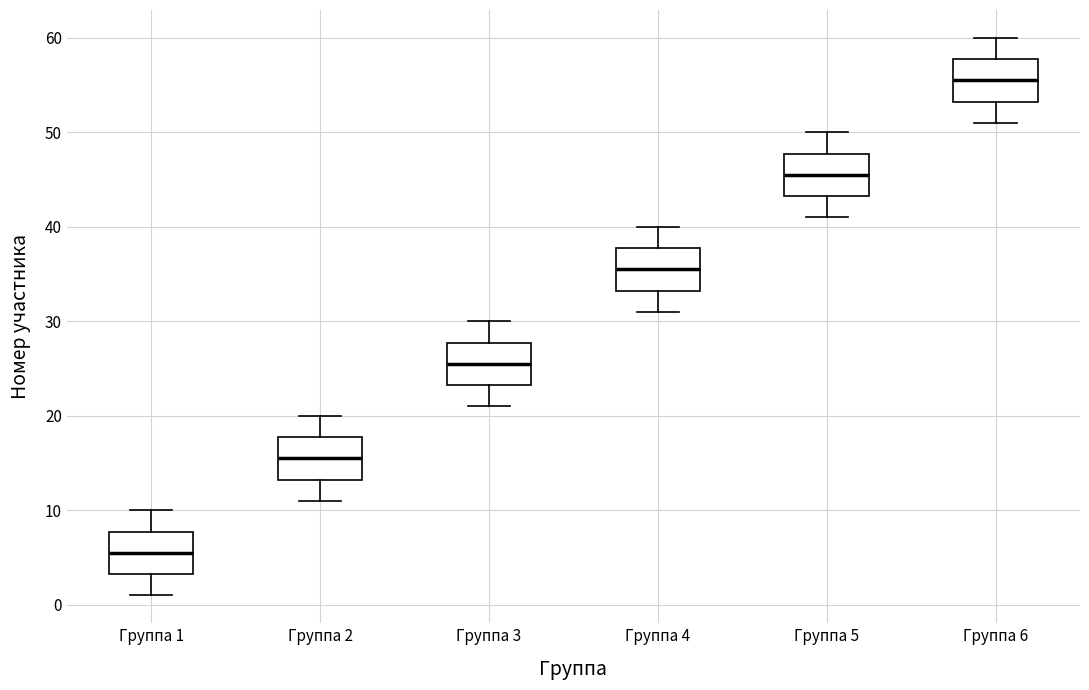

Reading left to right, read every box against the y-axis: the position of its median line, the range the box covers, and the ends of its whiskers. The values are not printed on the chart, so give them approximately, as read against the axis.

Группа 1: median 6, box 3 to 8, whiskers 1 to 10
Группа 2: median 16, box 13 to 18, whiskers 11 to 20
Группа 3: median 26, box 23 to 28, whiskers 21 to 30
Группа 4: median 36, box 33 to 38, whiskers 31 to 40
Группа 5: median 46, box 43 to 48, whiskers 41 to 50
Группа 6: median 56, box 53 to 58, whiskers 51 to 60